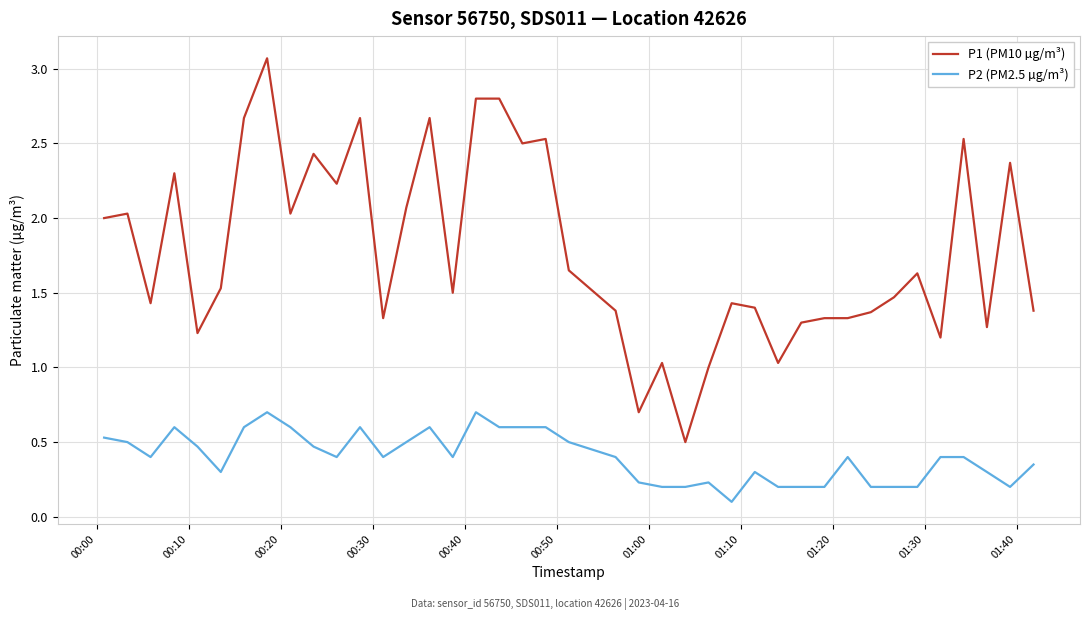

True or false: P2 (PM2.5 µg/m³) and P1 (PM10 µg/m³) cross at least once.

False